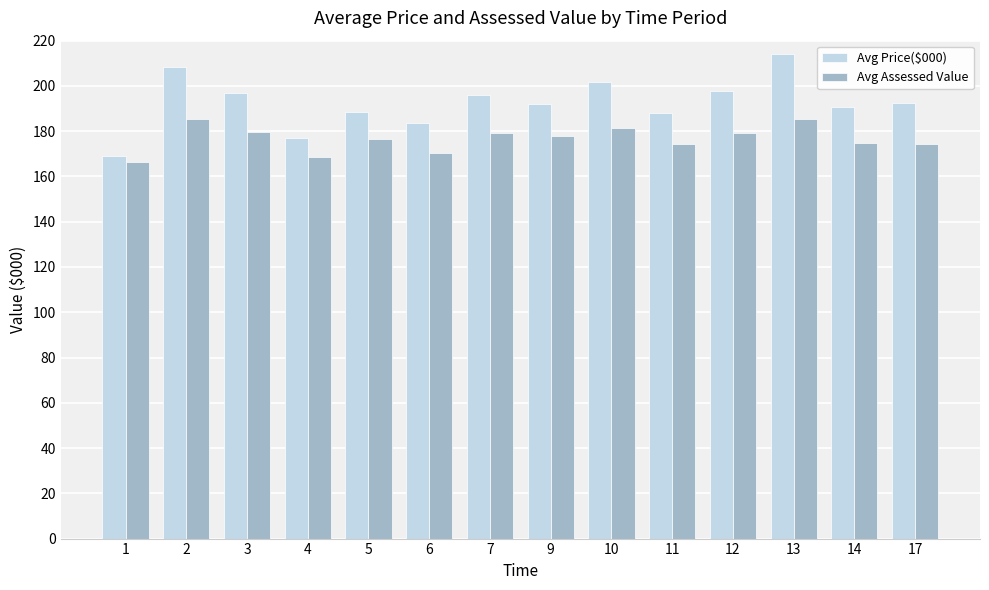

List the series in order of their peak value, lowest first.

Avg Assessed Value, Avg Price($000)